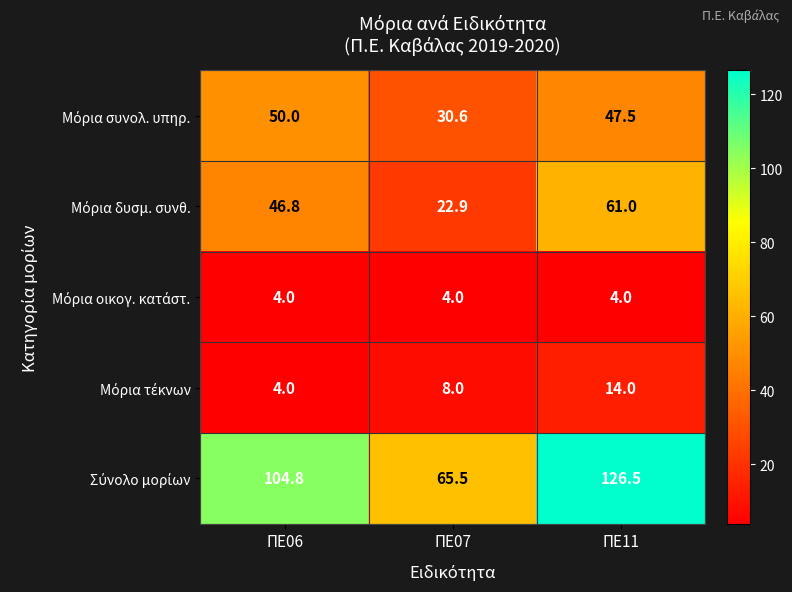

How many categories are shown in the chart?

3